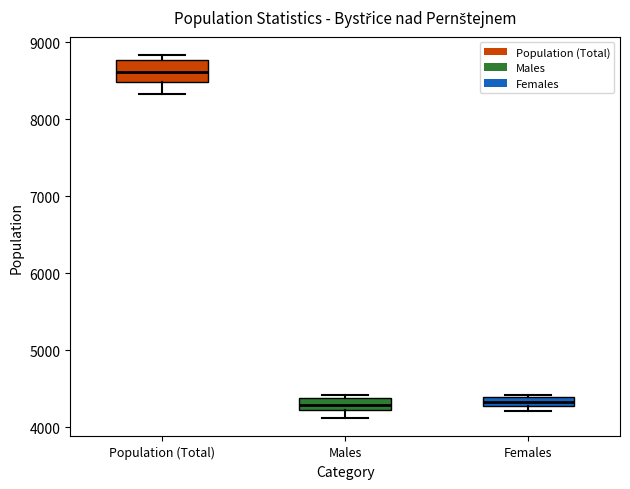

Where does the lower whisker of the box for Males end on the y-axis? The values are not printed on the chart, so give them approximately, as read against the axis.

4100